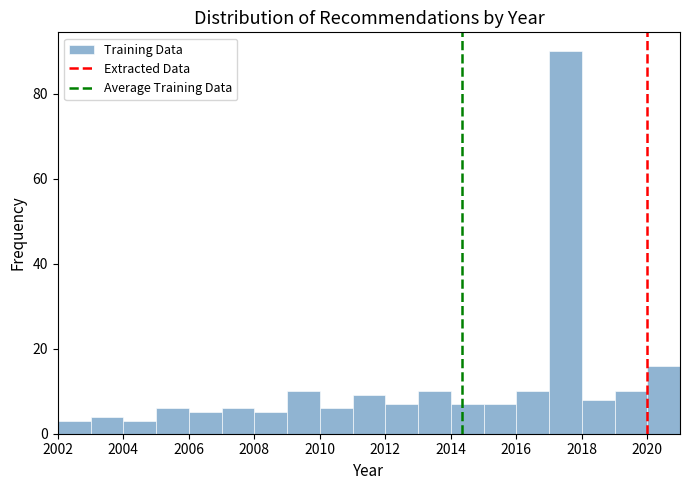

Reading left to right, transcribe this chart: for each bar, give the range it covers on the x-axis and its height. The values are not printed on the chart, so give them approximately, as read against the axis.

2002 to 2003: 4
2003 to 2004: 4
2004 to 2005: 4
2005 to 2006: 6
2006 to 2007: 6
2007 to 2008: 6
2008 to 2009: 6
2009 to 2010: 10
2010 to 2011: 6
2011 to 2012: 10
2012 to 2013: 8
2013 to 2014: 10
2014 to 2015: 8
2015 to 2016: 8
2016 to 2017: 10
2017 to 2018: 90
2018 to 2019: 8
2019 to 2020: 10
2020 to 2021: 16